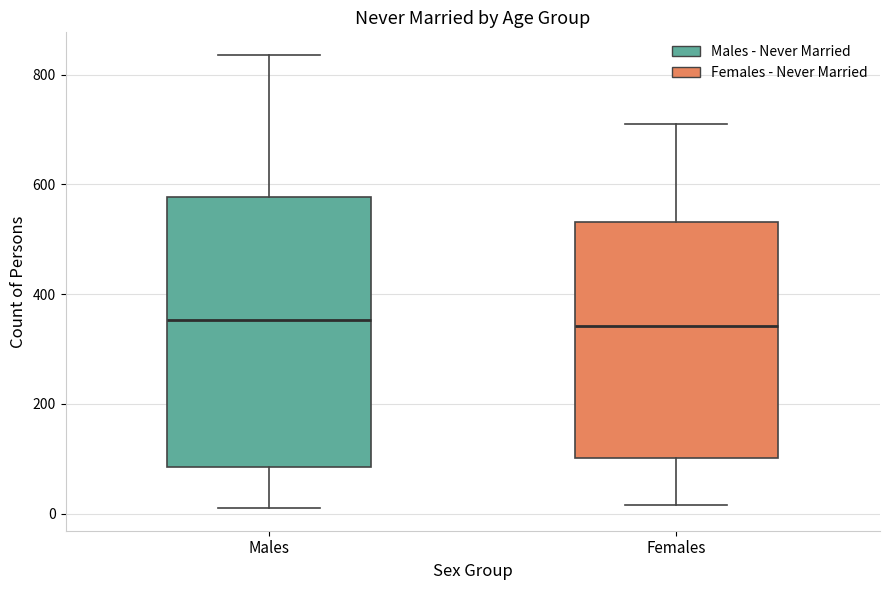

Reading left to right, transcribe this box plot: for each box, give where its median line is, the range the box spans, and where its two whiskers end, as read against the y-axis. The values are not printed on the chart, so give them approximately, as read against the axis.

Males: median 360, box 80 to 580, whiskers 20 to 840
Females: median 340, box 100 to 540, whiskers 20 to 720